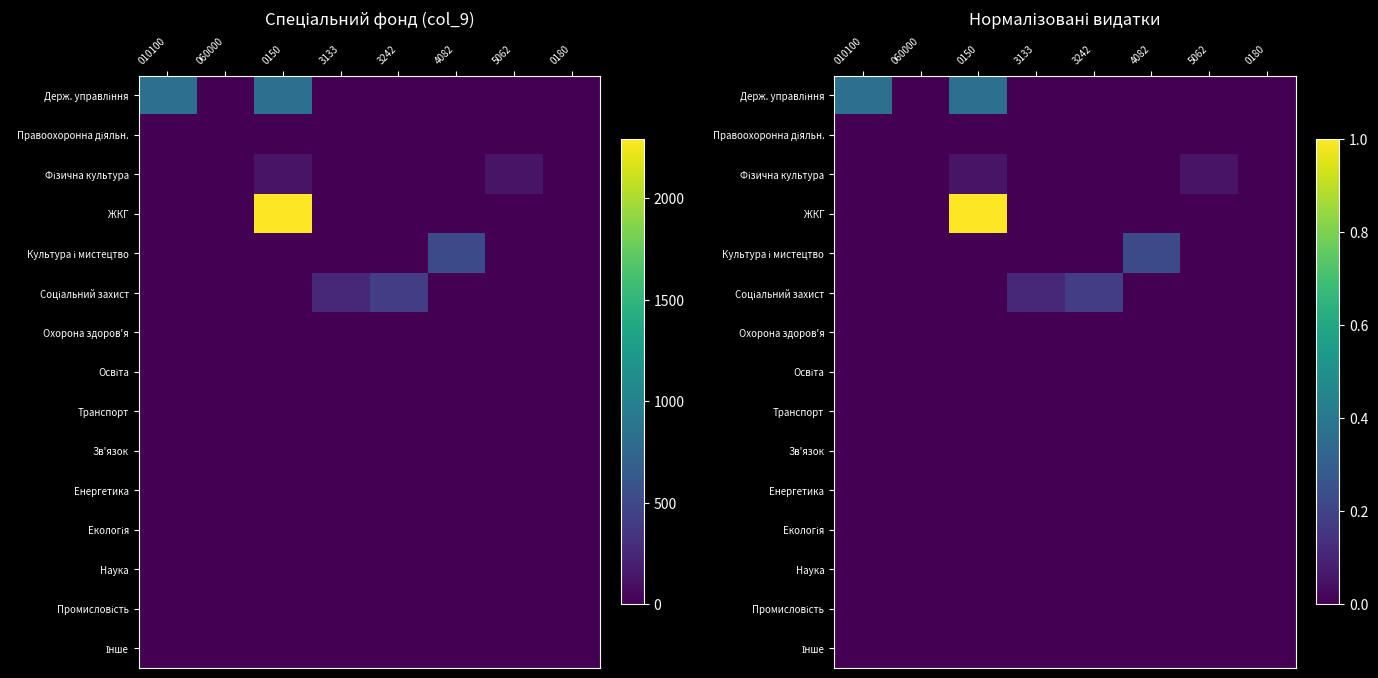

True or false: Соціальний захист has a value of 0.0 at 4082.

True